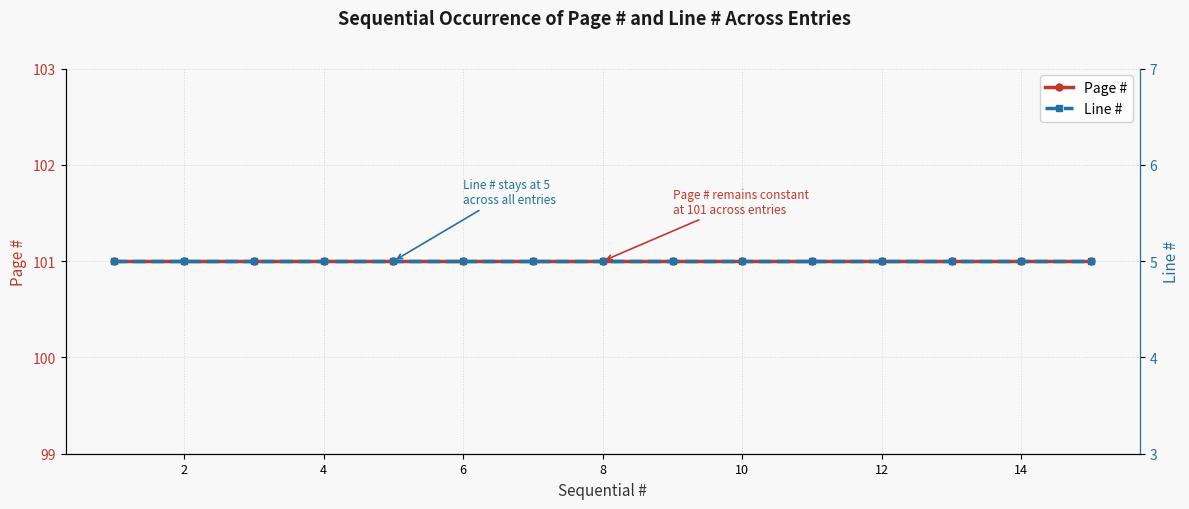

What are all the series names shown in the legend?

Page #, Line #